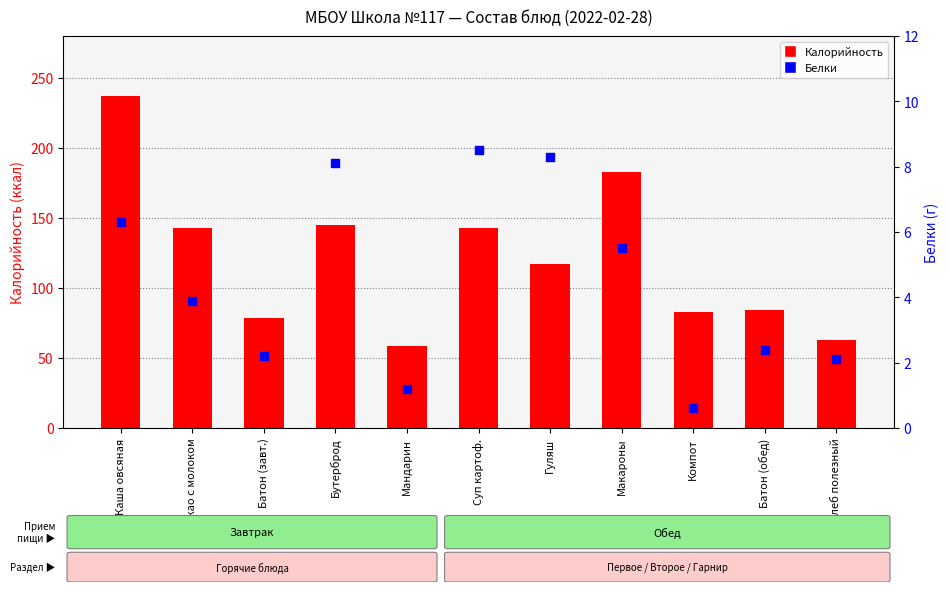

What are all the series names shown in the legend?

Калорийность, Белки (г)